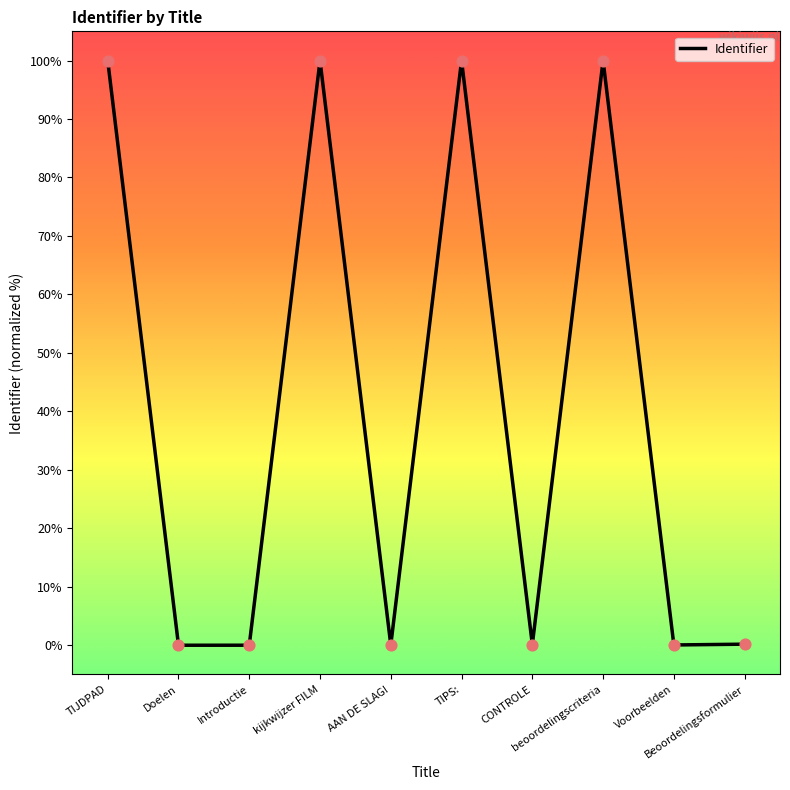

Which has a higher value, CONTROLE or TIJDPAD?

TIJDPAD